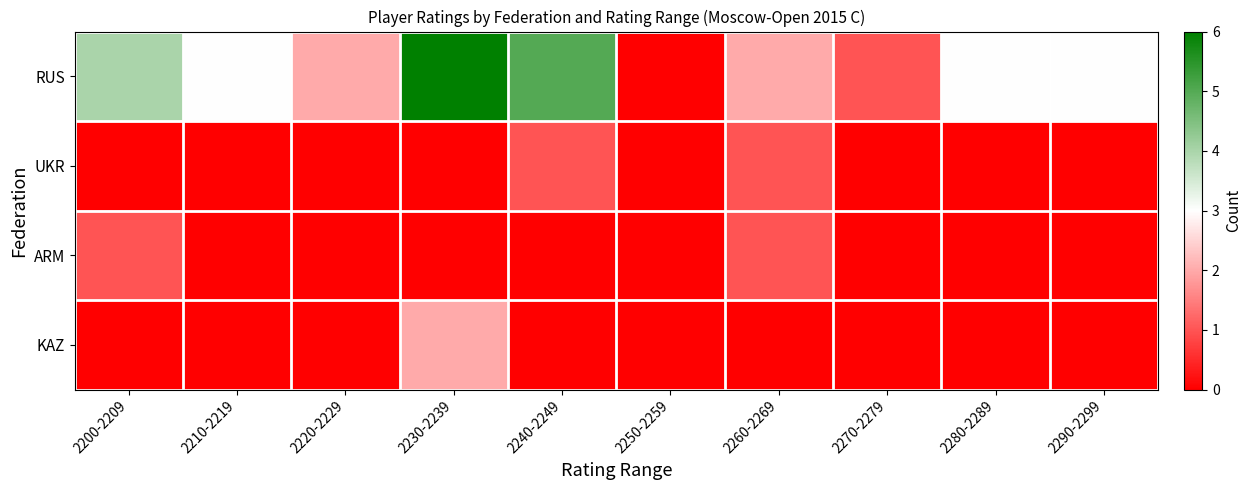

What is the spread (max minus min) of values at 2290-2299?

3